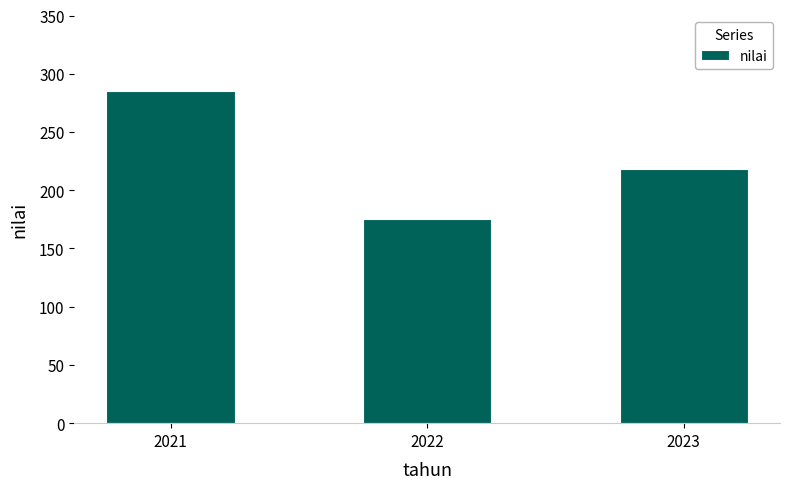

What is the difference between the maximum and second lowest values?

67